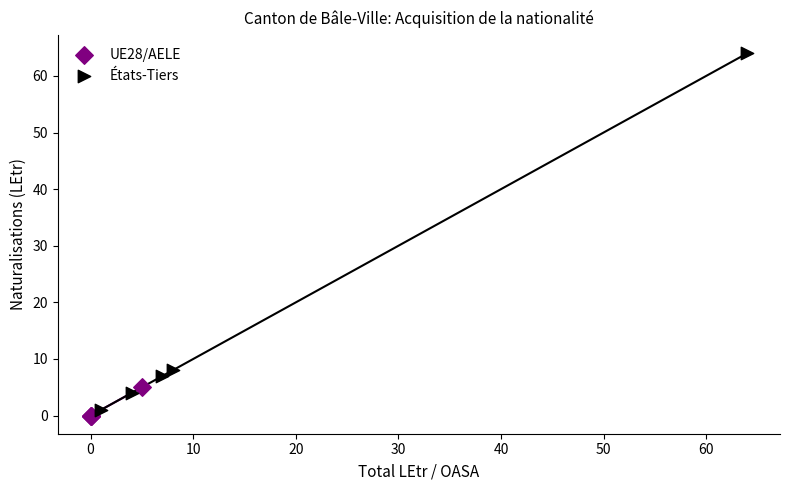

What are all the series names shown in the legend?

UE28/AELE, États-Tiers